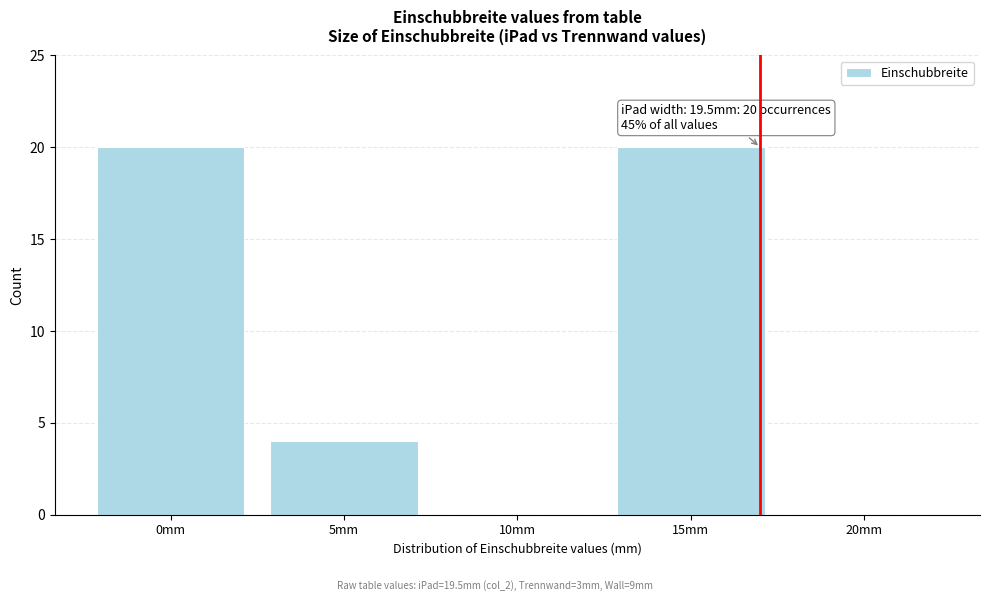

Reading left to right, what are all the values shown in this chart?

0mm=20	5mm=4	10mm=0	15mm=20	20mm=0